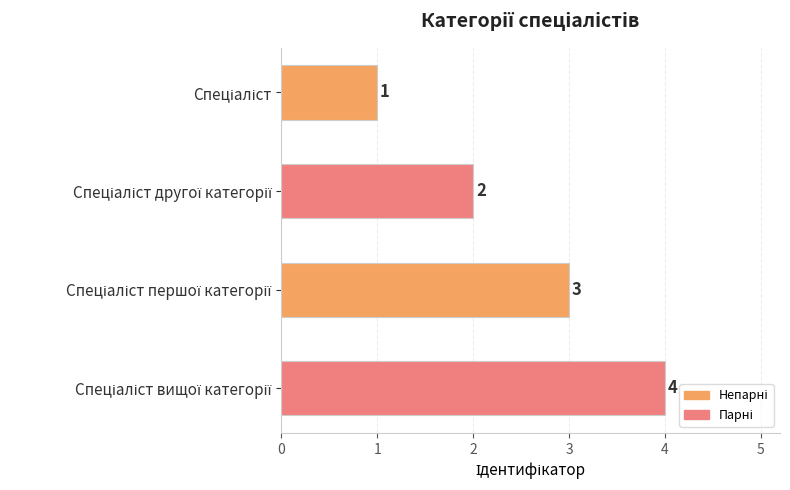

What is the maximum value shown in the chart?

4